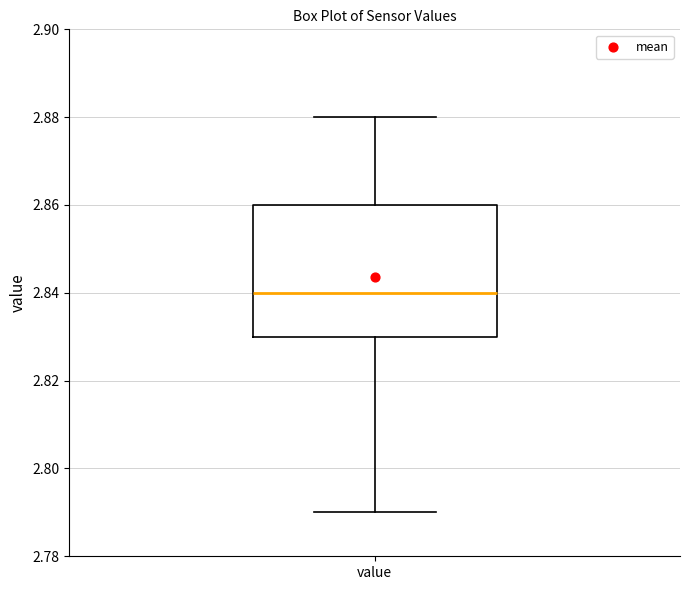

Transcribe this box plot: give where the median line is, the range the box spans, and where the two whiskers end, as read against the y-axis. The values are not printed on the chart, so give them approximately, as read against the axis.

median 2.84, box 2.83 to 2.86, whiskers 2.79 to 2.88